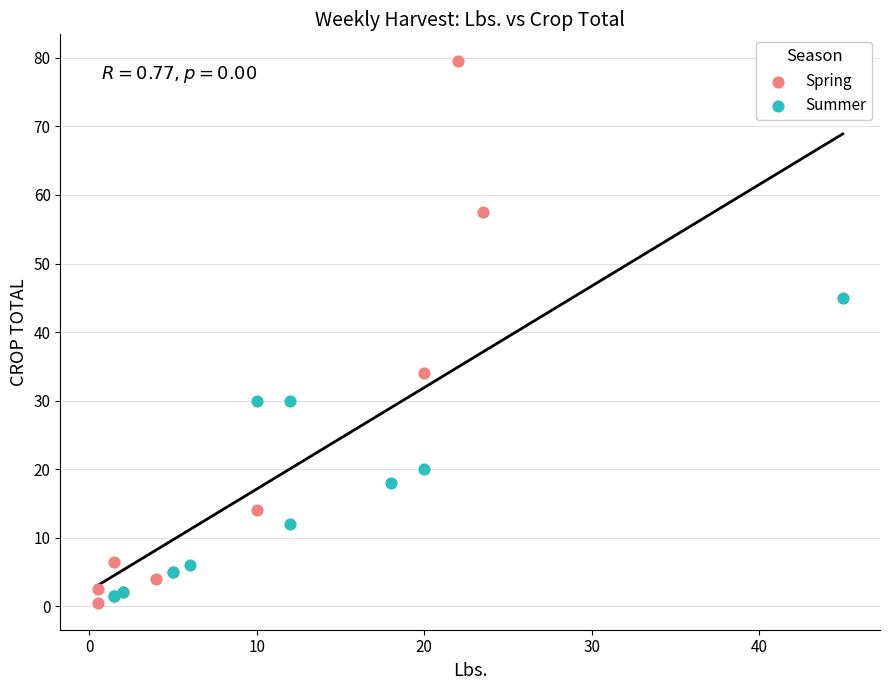

Which series has the widest spread of Y values?

Spring